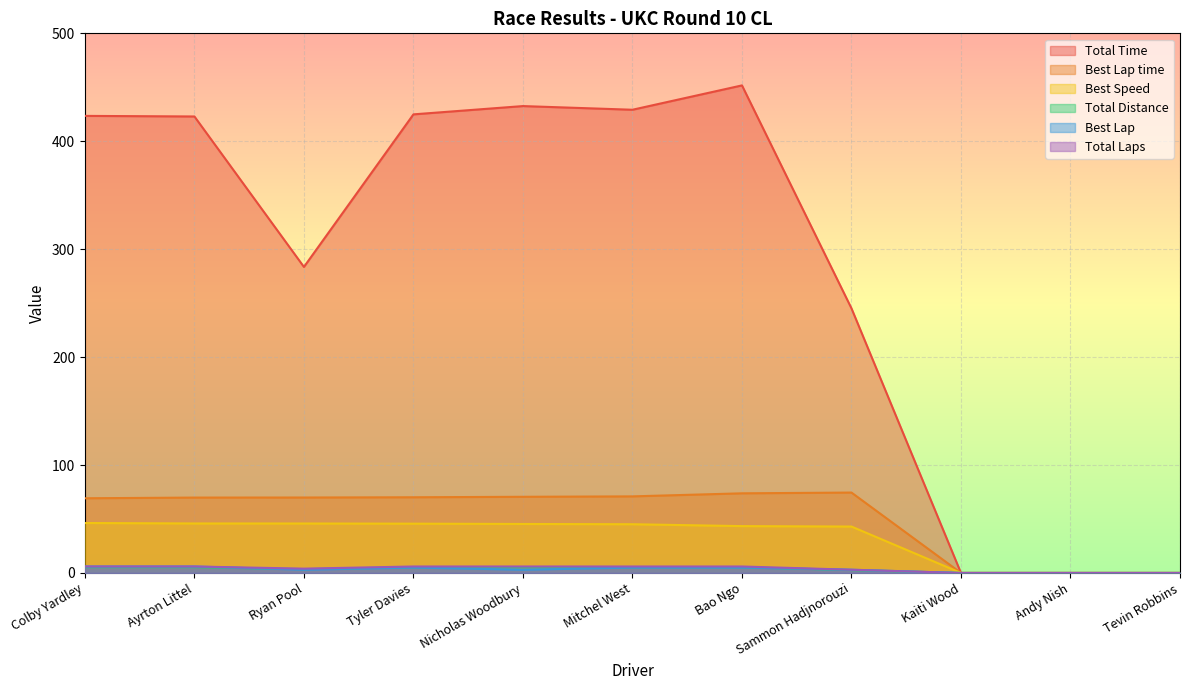

Is it true that Best Lap time equals 69.9 at Ayrton Littel?

True